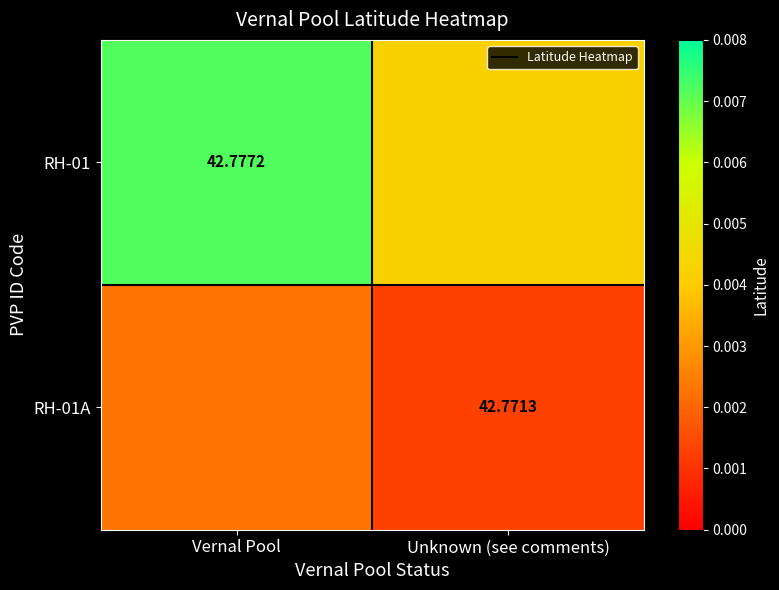

At how many categories does at least one series exceed 42?

2